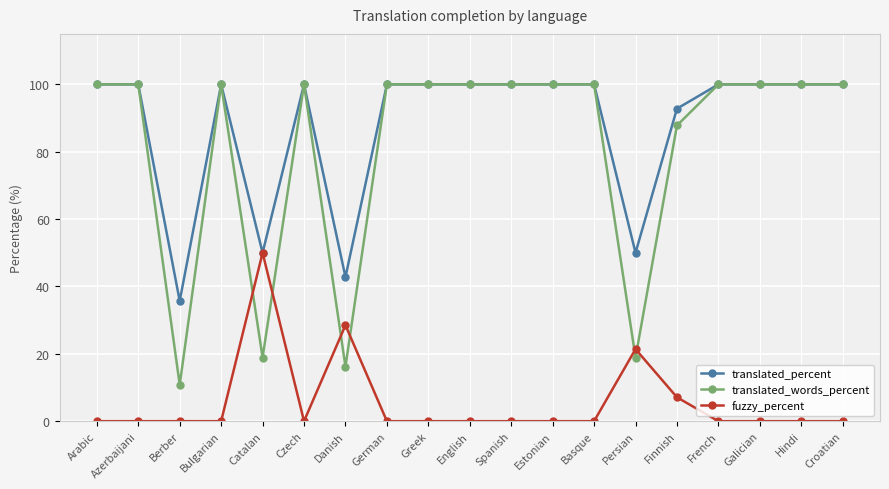

Does the chart display data point markers on the line(s)?

Yes